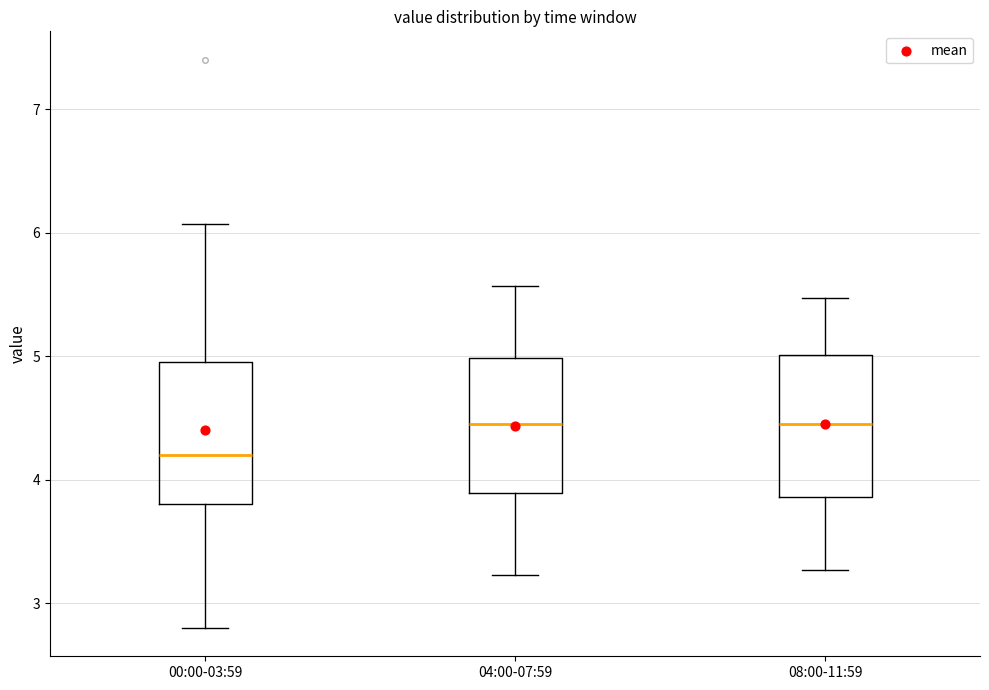

Where does the median line of the box for 04:00-07:59 sit on the y-axis? The values are not printed on the chart, so give them approximately, as read against the axis.

4.5